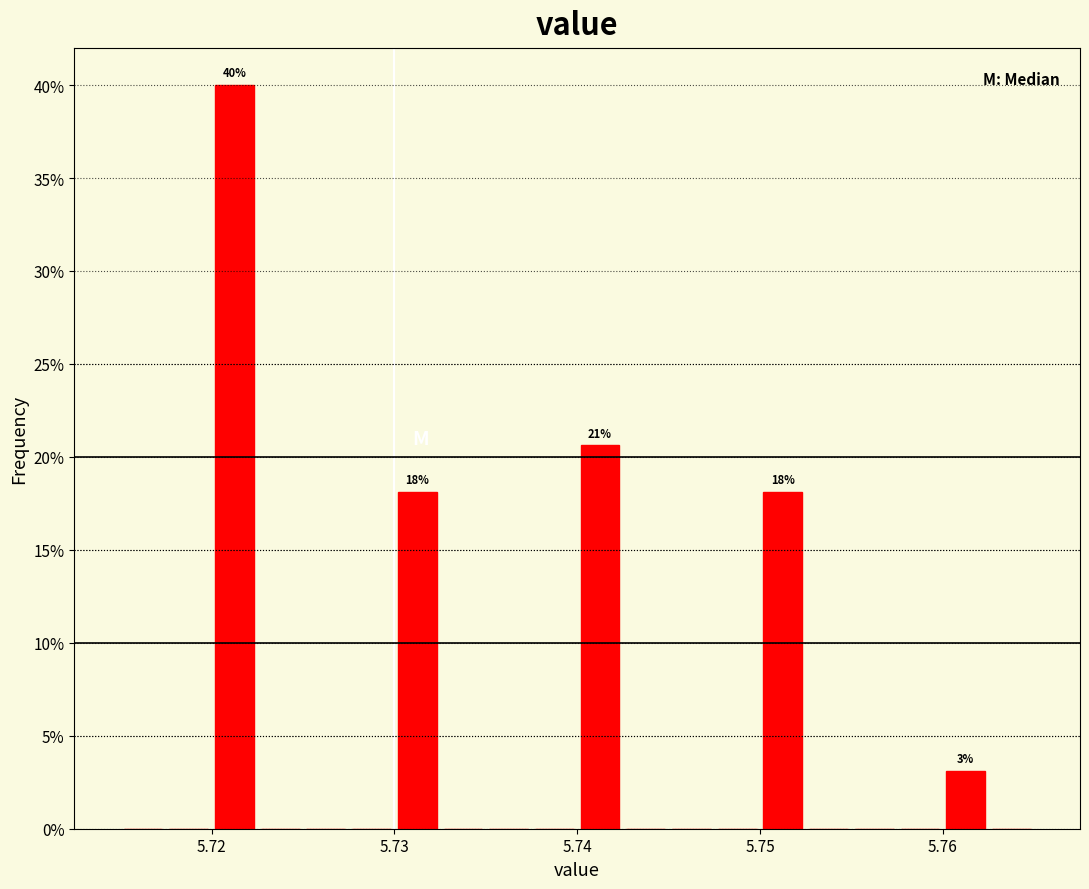

Read against the x-axis, roughly where is the centre of the tallest bar?

5.721